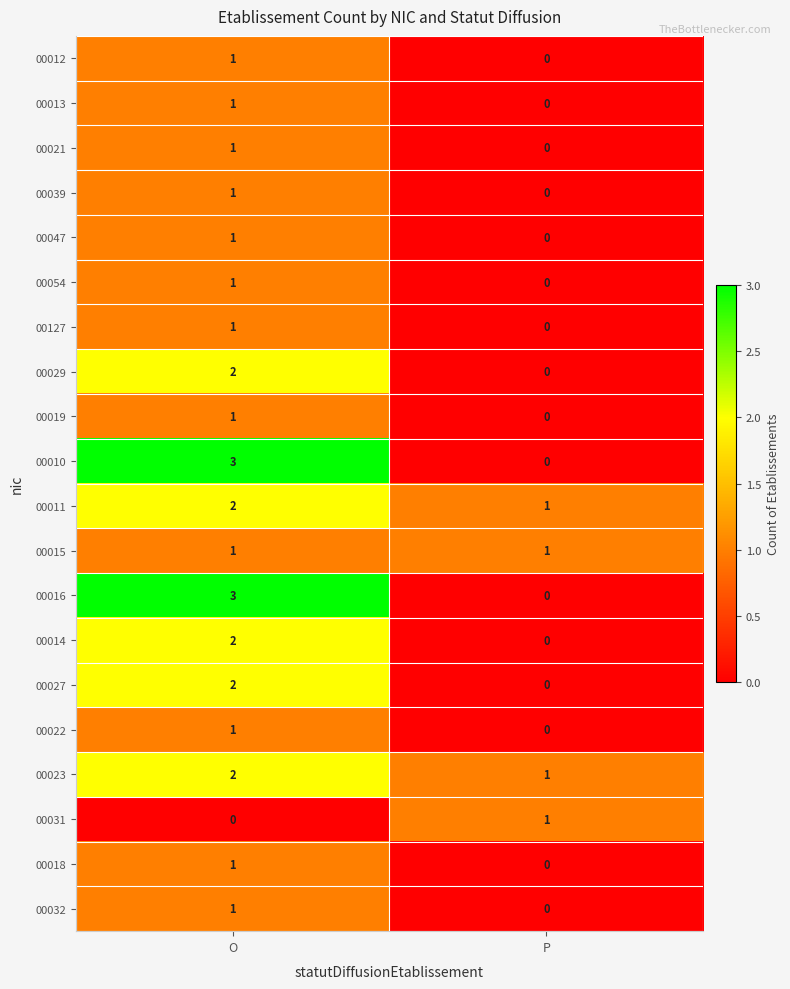

Which category has the highest value in the 00022 series?

O